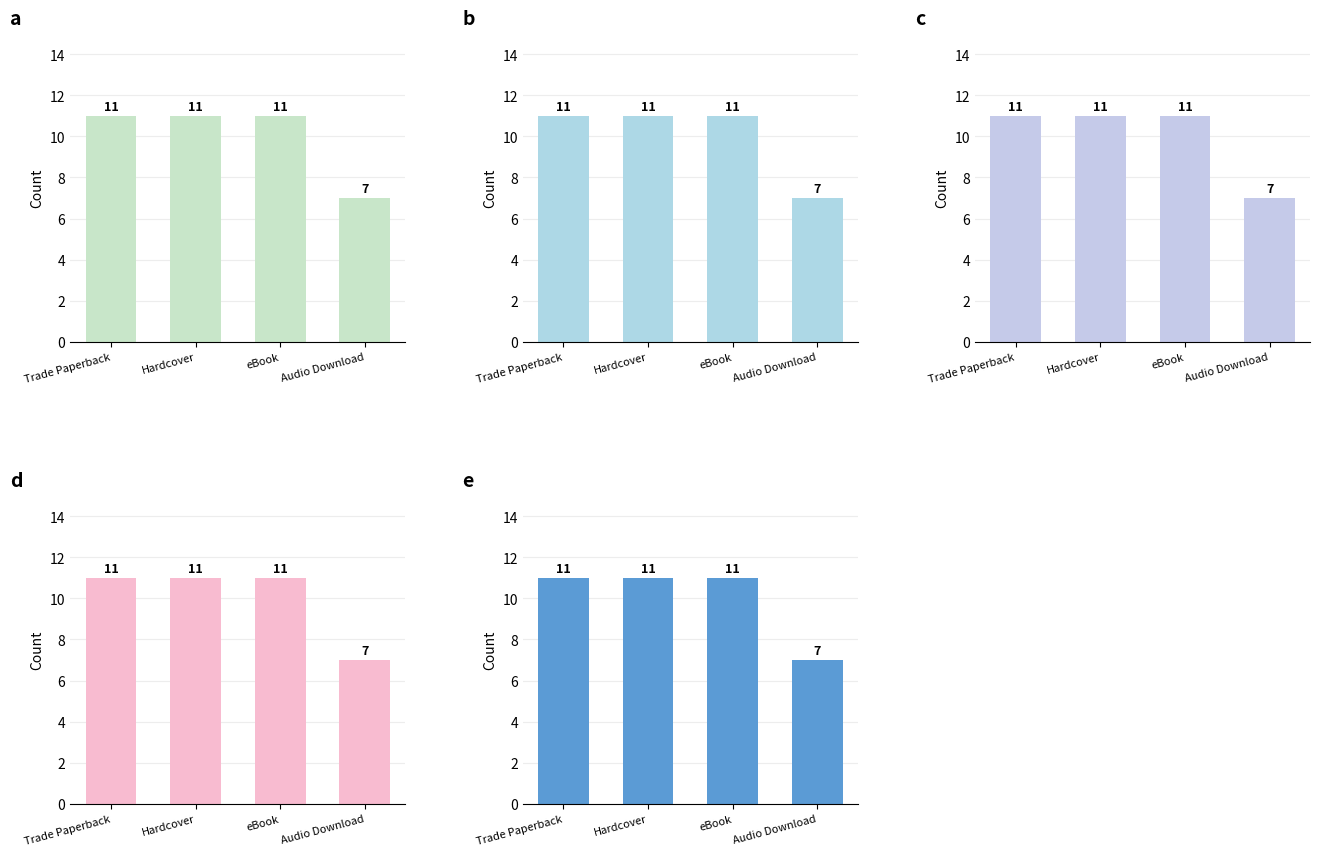

What is the difference between the maximum and minimum values in the c series?

4